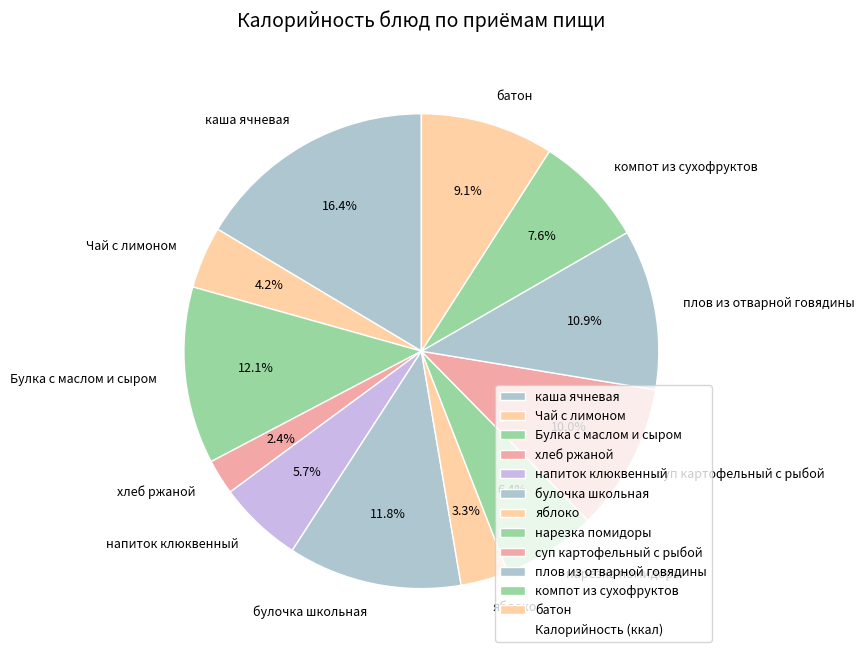

Is it true that Булка с маслом и сыром is 21% of the pie?

False